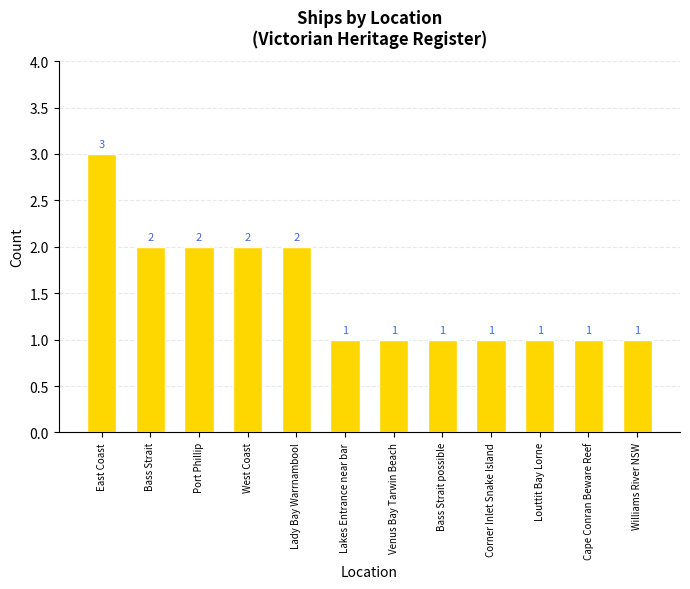

Approximately how many times larger is the value at Cape Conran Beware Reef compared to East Coast?

0.3